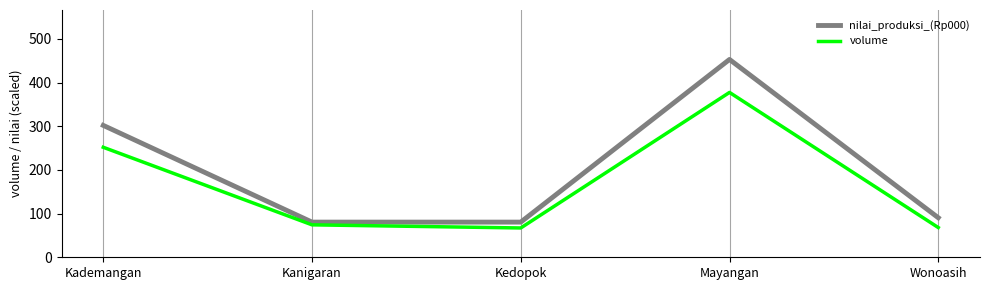

True or false: volume and nilai_produksi_(Rp000) intersect in this chart.

False